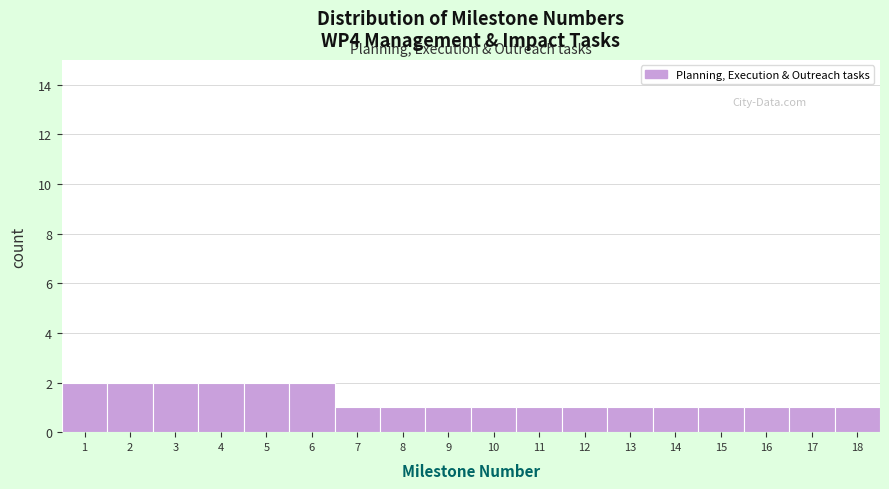

Reading right to left, transcribe all the data shown in this chart.

1	1	1	1	1	1	1	1	1	1	1	1	2	2	2	2	2	2